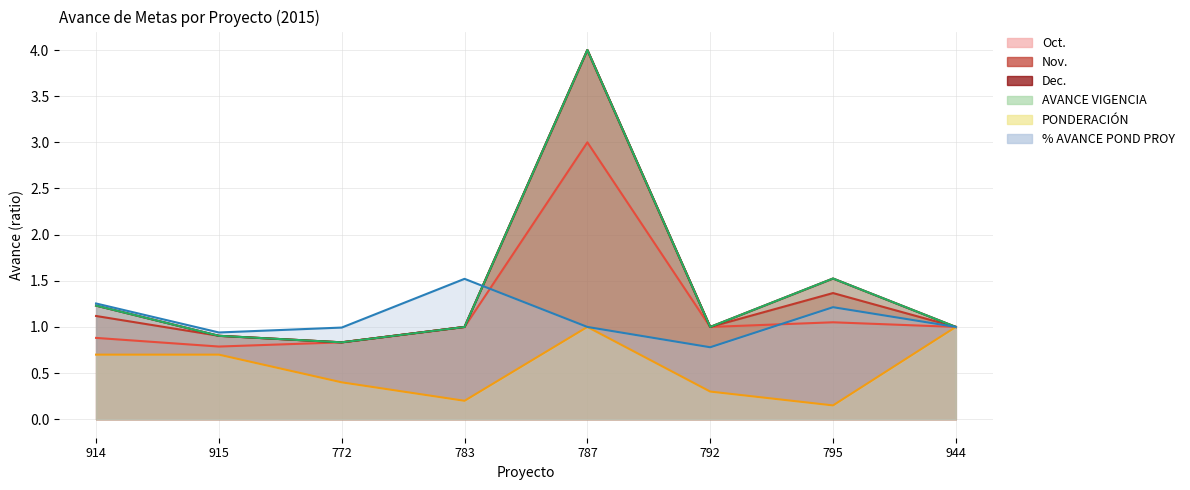

Where does the Nov. series first go above 1?

914